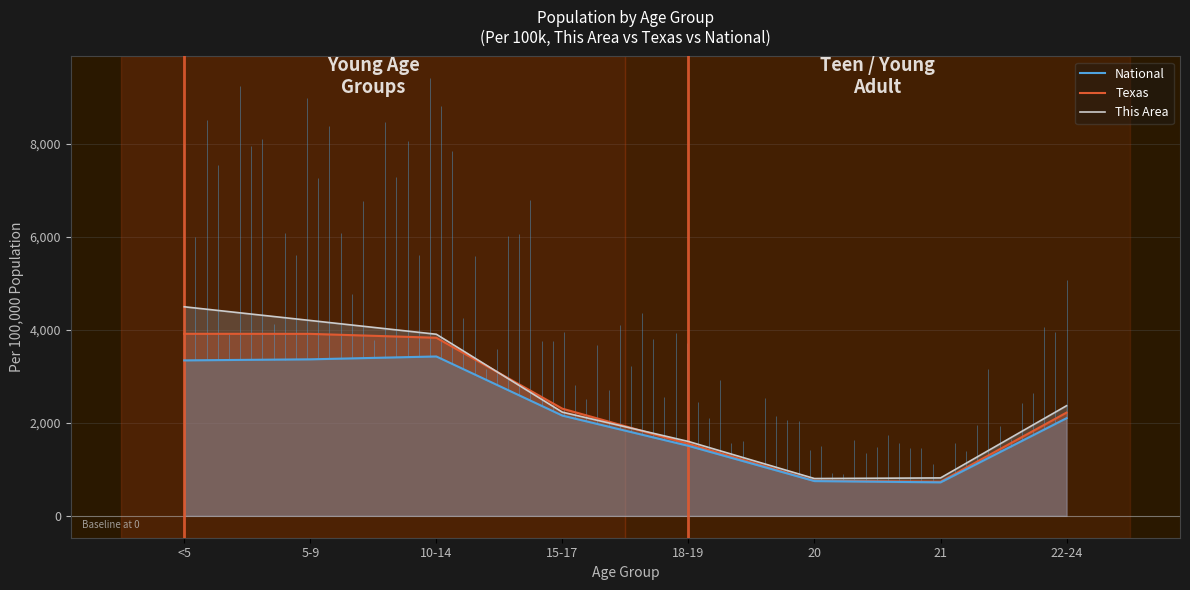

At how many categories does at least one series exceed 4203?

1